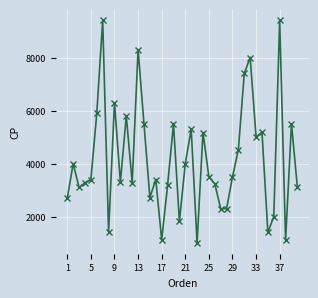

What is the smallest value displayed?

1022